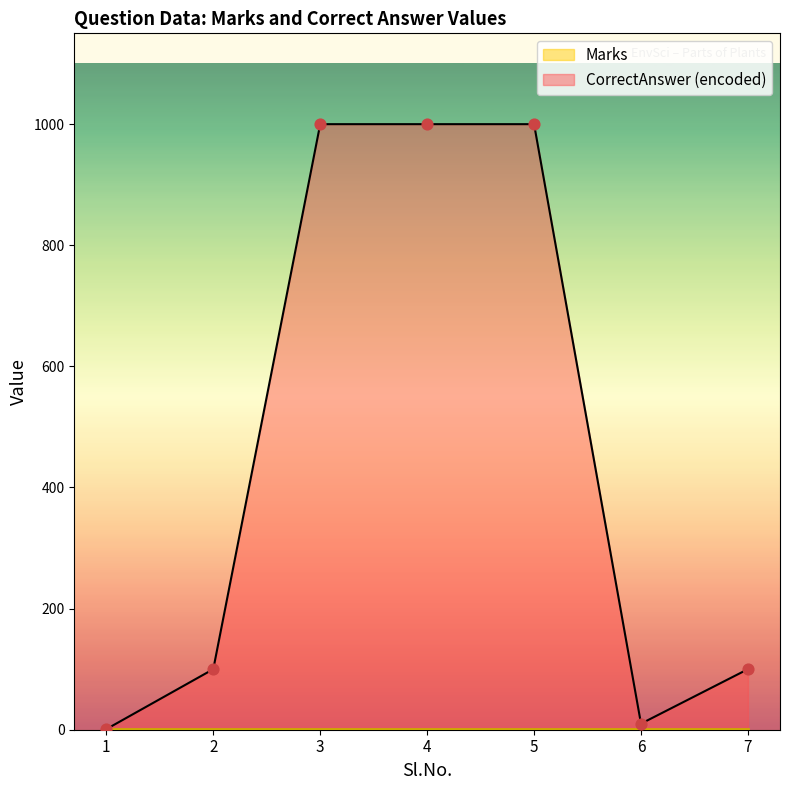

Which has a higher value, 1 or 7?

7